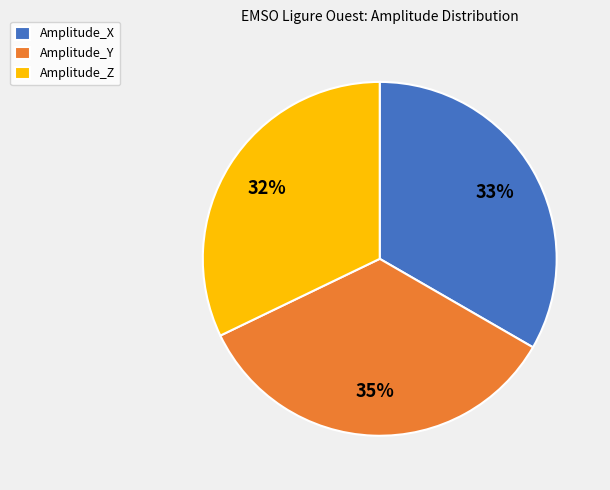

To the nearest percent, what is the combined percentage of Amplitude_Y and Amplitude_Z?

67%